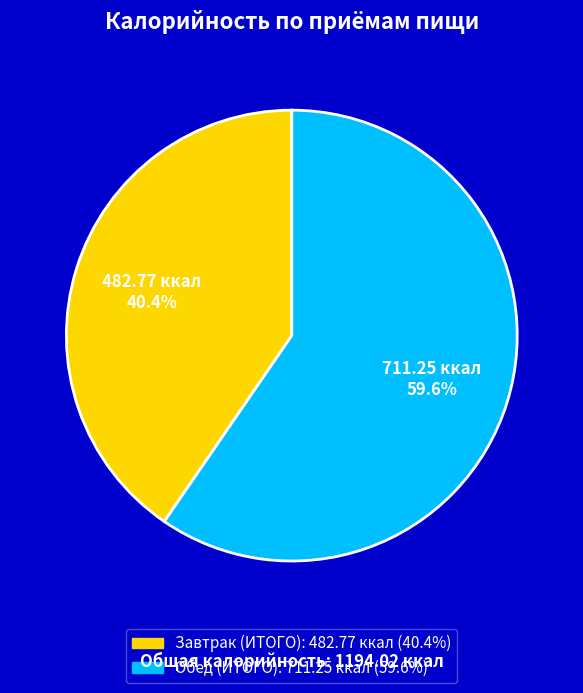

How much of the chart is everything except Завтрак (ИТОГО)?

59.6%